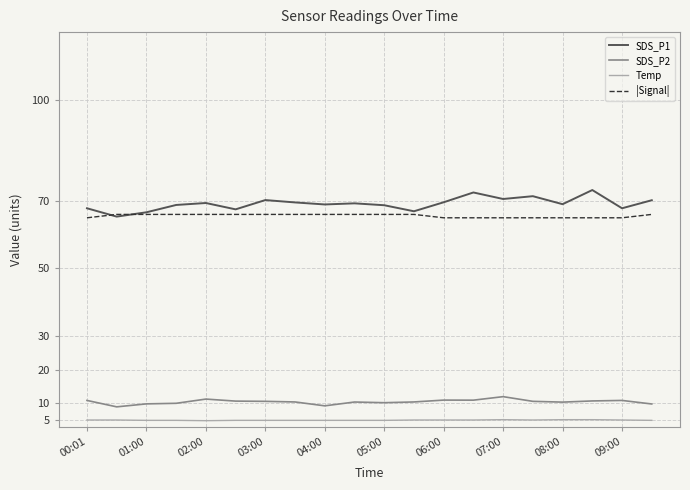

What is the smallest value displayed?

4.9